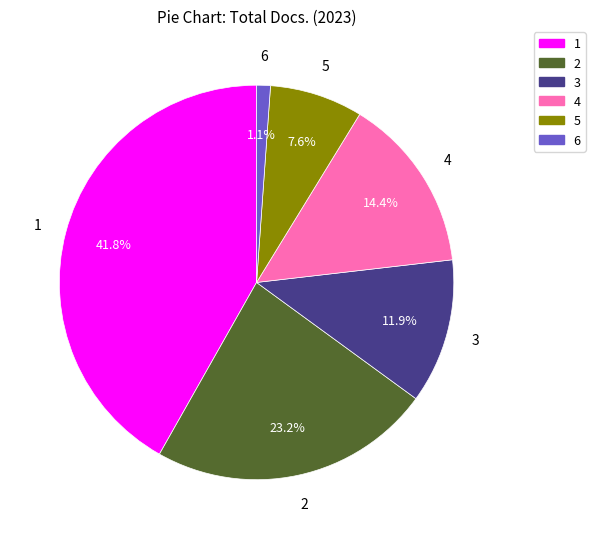

Is there any slice that represents more than half of the pie?

No